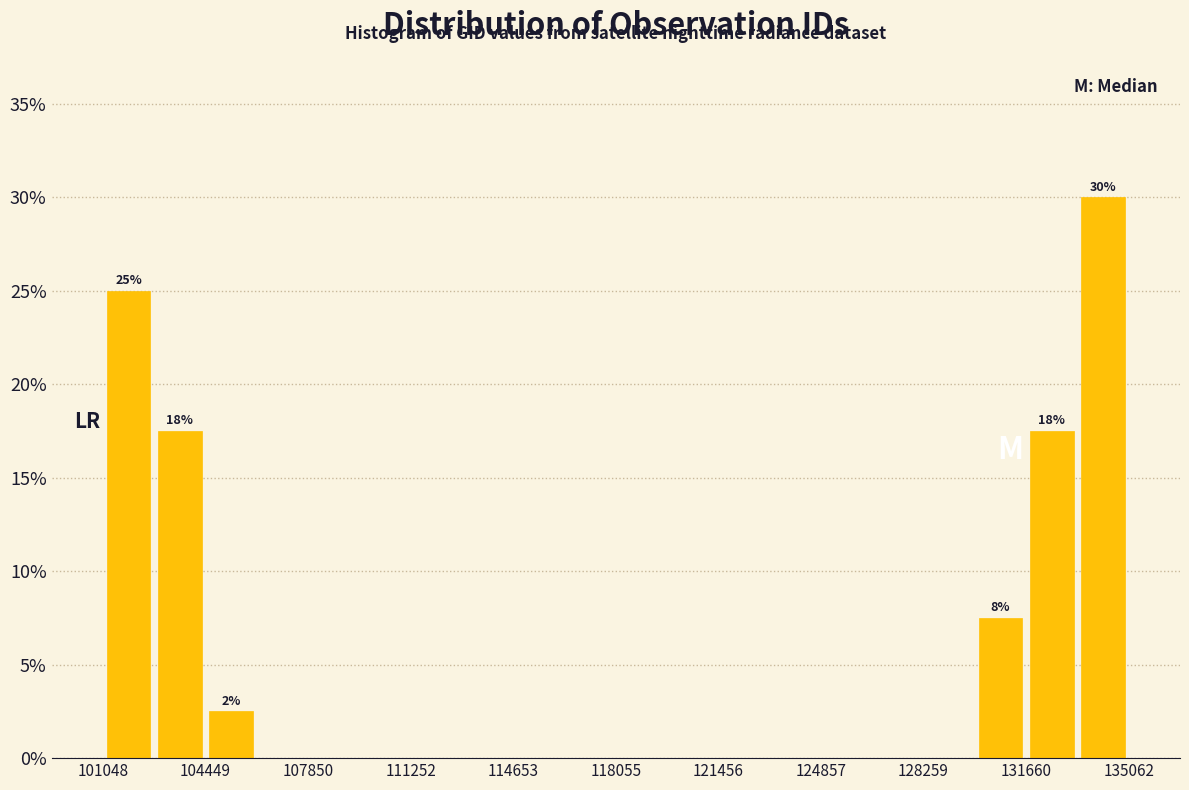

Read against the x-axis, roughly where is the centre of the tallest bar?

134000